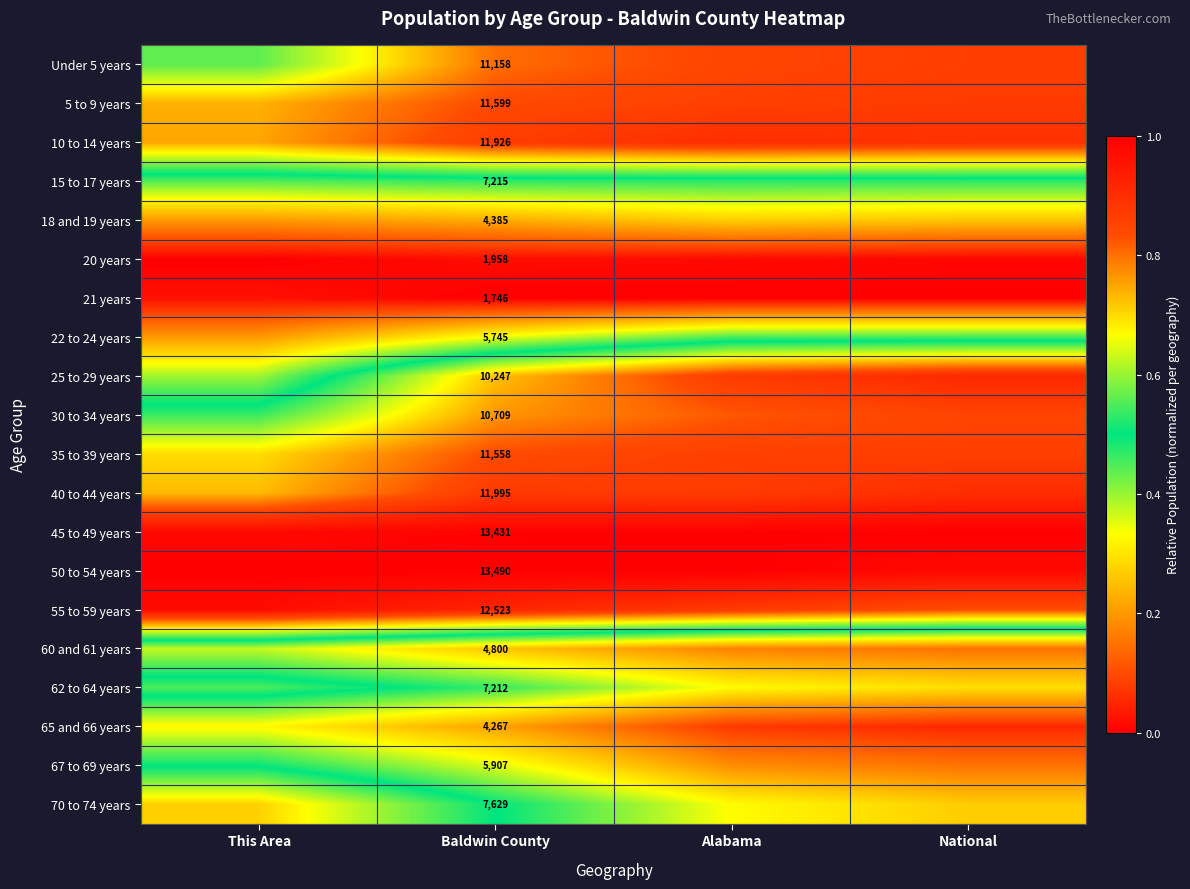

What is the difference between the highest and lowest values at National?

1.0